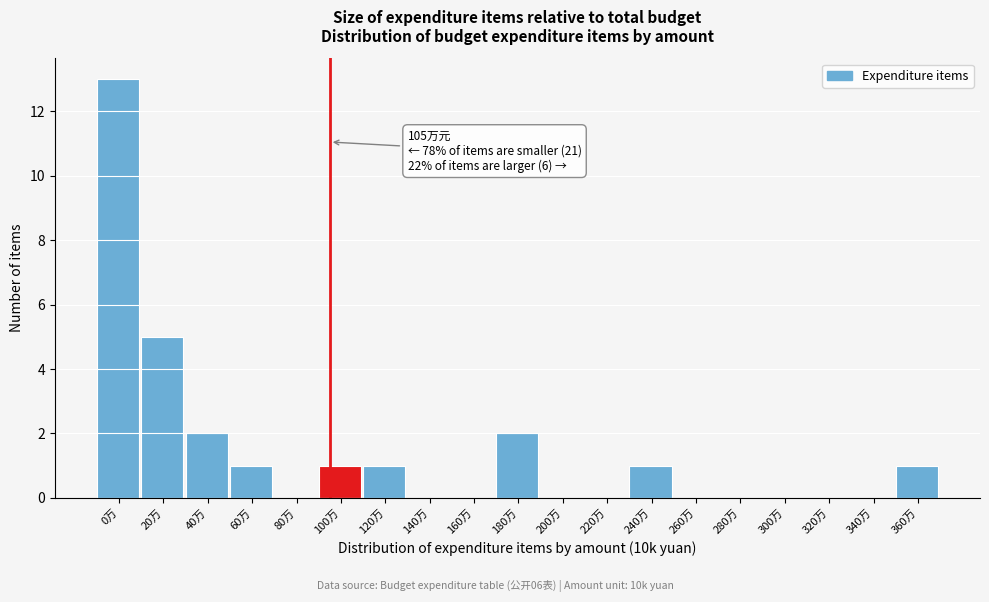

Reading left to right, list all the values displayed in this chart.

0万=13	20万=5	40万=2	60万=1	80万=0	100万=1	120万=1	140万=0	160万=0	180万=2	200万=0	220万=0	240万=1	260万=0	280万=0	300万=0	320万=0	340万=0	360万=1